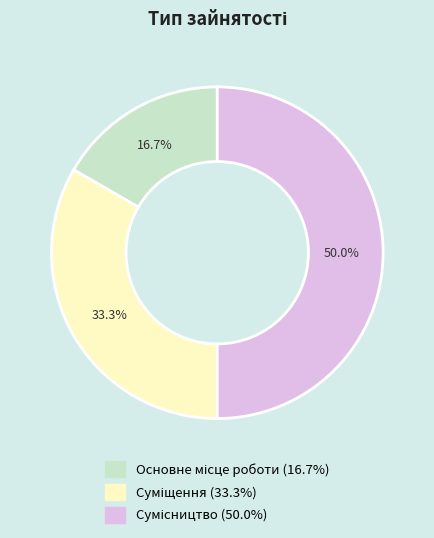

Which category has the smallest portion of the pie?

Основне місце роботи